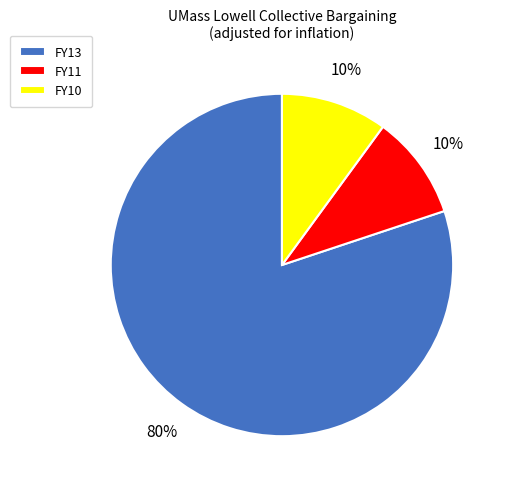

Which slice represents more than half of the pie?

FY13